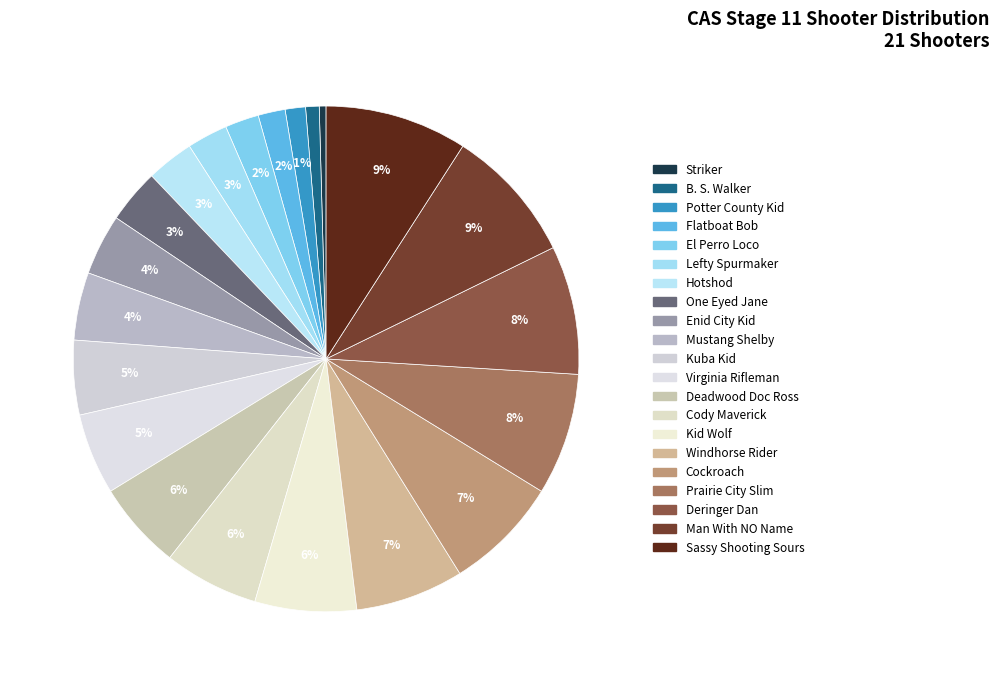

What is the total percentage of Deringer Dan and Hotshod?

11.3%